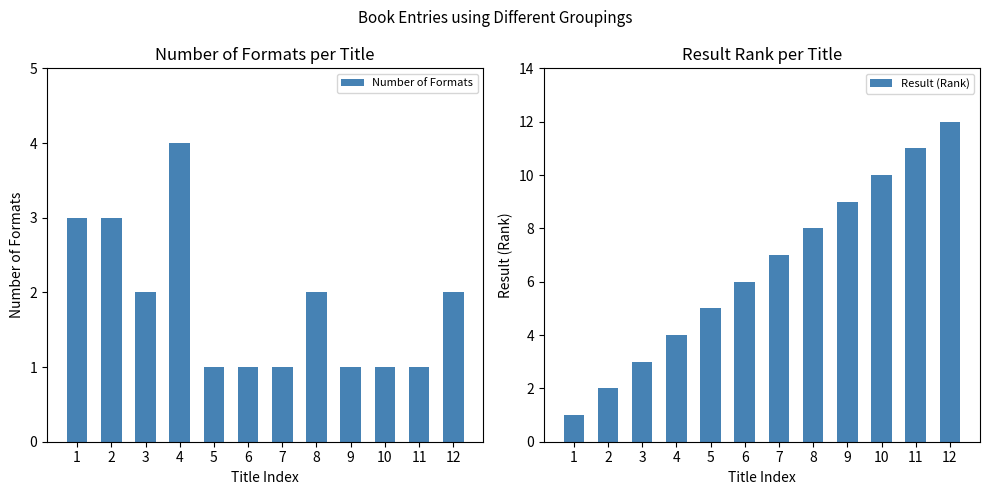

What is the maximum value shown in the chart?

12